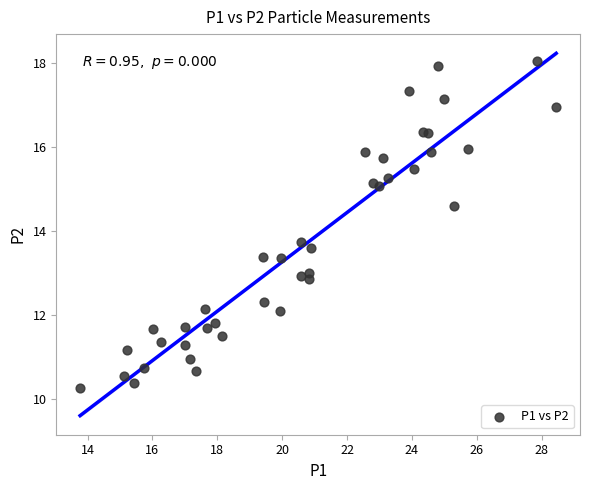

What is the range of Y values (max minus min)?

7.8